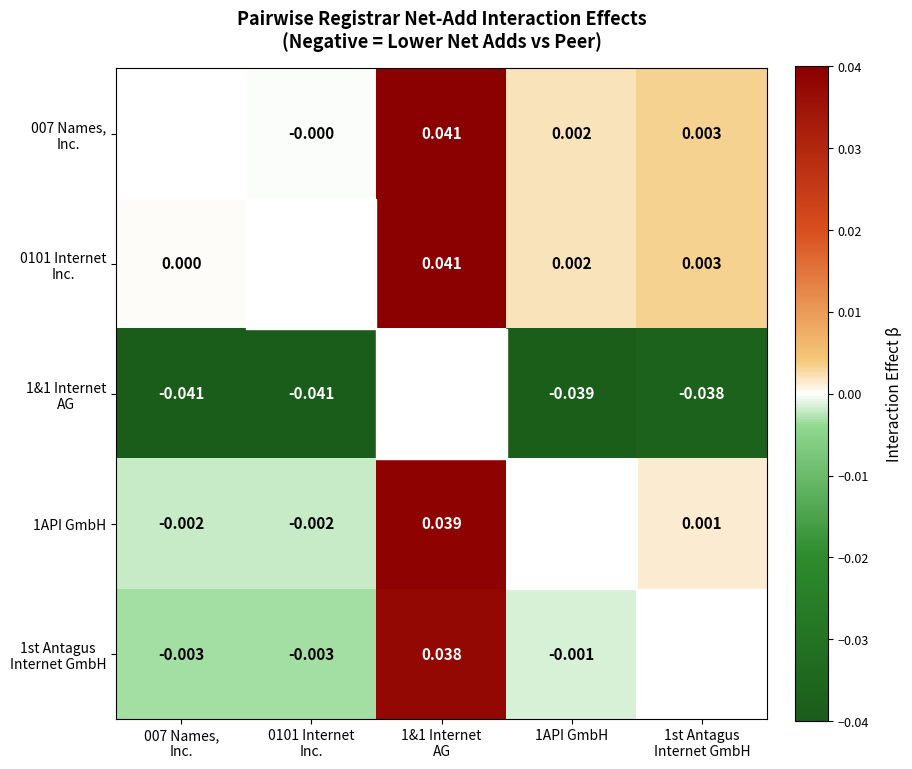

At 1st Antagus Internet GmbH, list the series in order from largest to smallest.

0101 Internet Inc., 007 Names, Inc., 1API GmbH, 1st Antagus Internet GmbH, 1&1 Internet AG